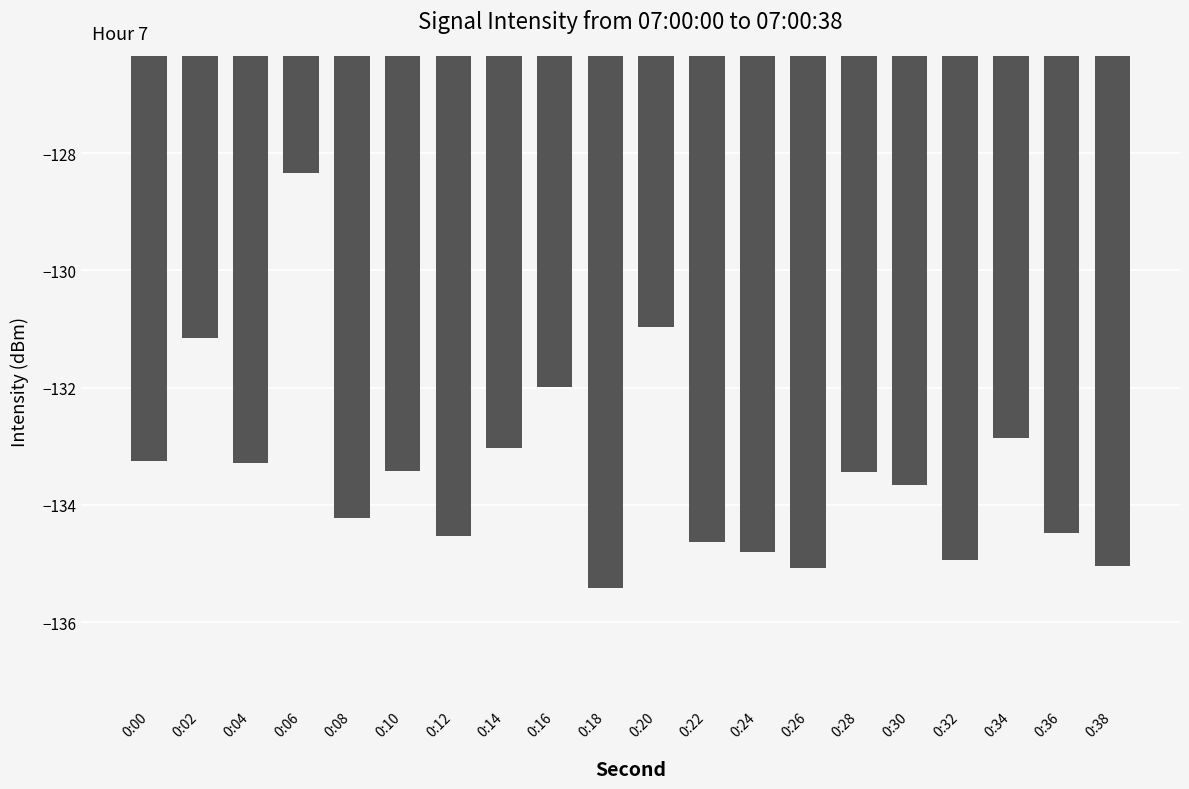

Count the number of categories in the chart.

20